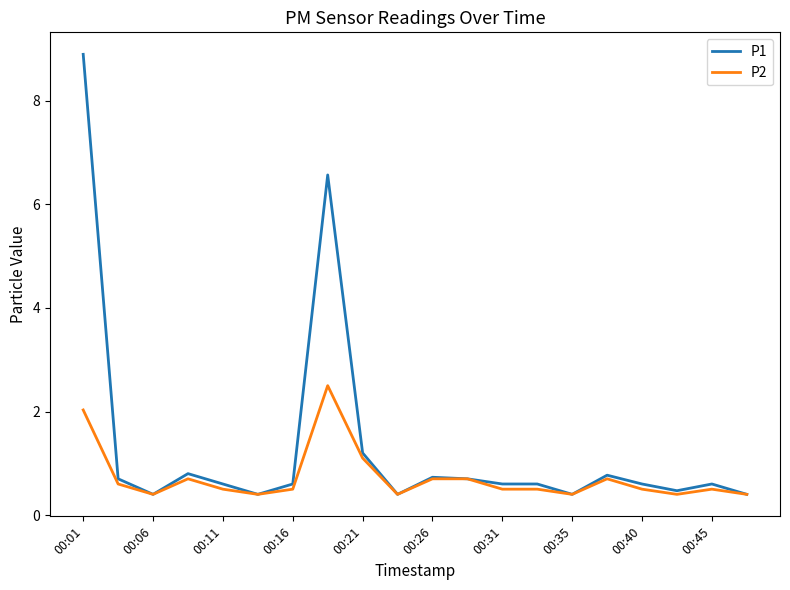

Which series has the widest spread of values?

P1